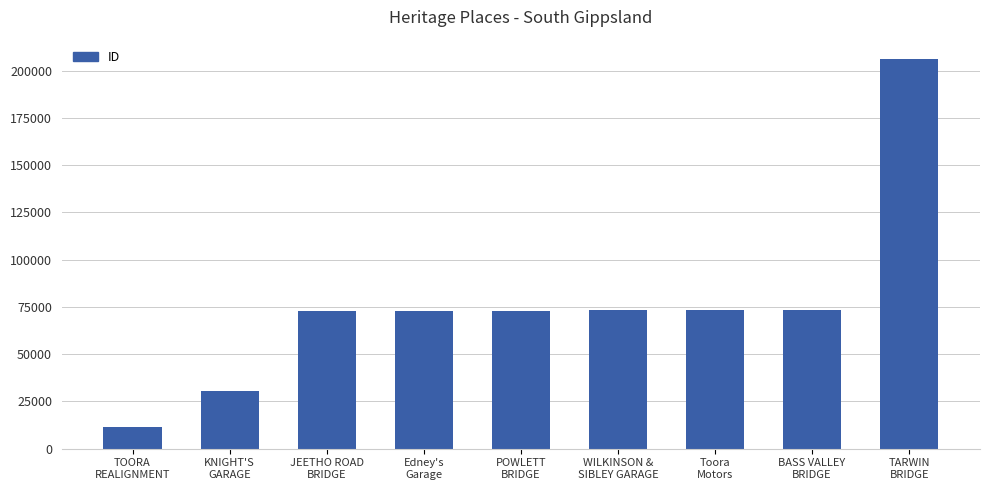

How many data points does each series have?

9